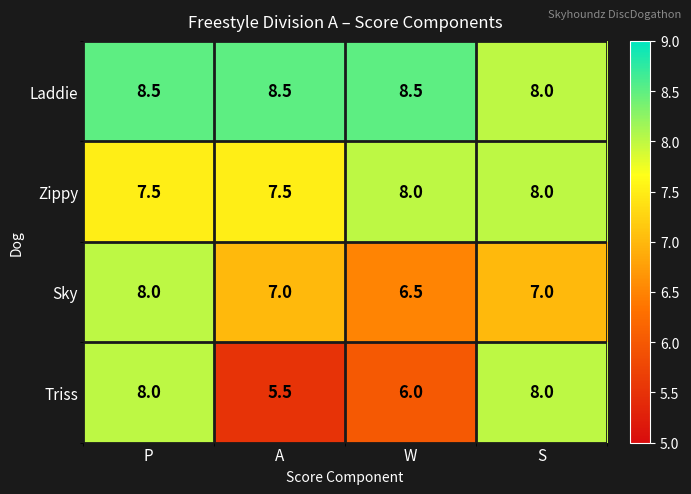

What is the lowest value of the Triss series?

5.5